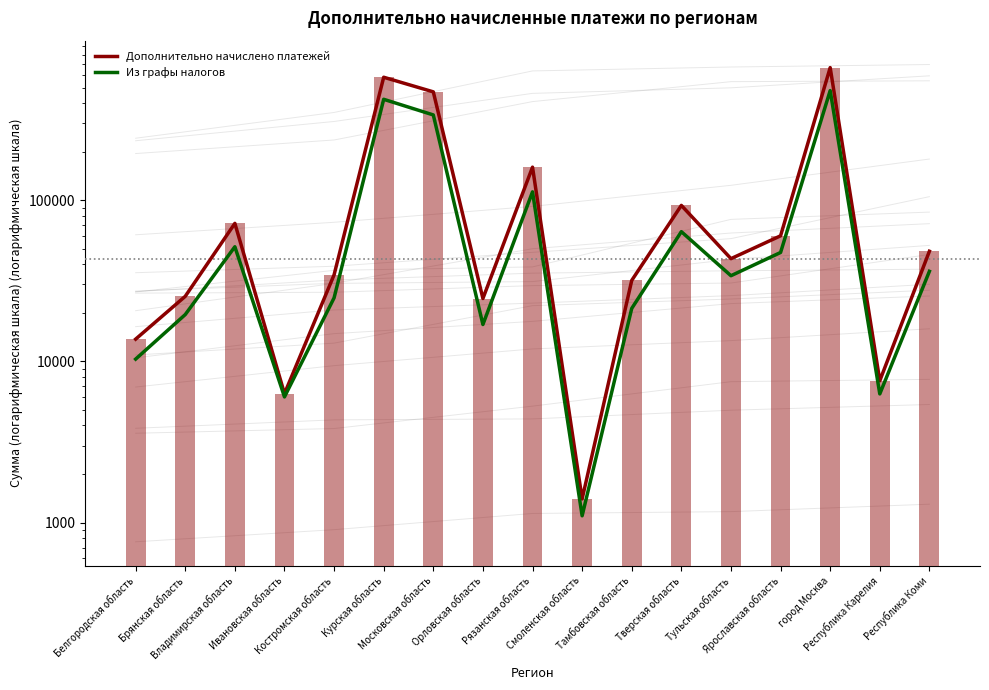

Reading left to right, what are all the values shown in this chart?

Дополнительно начислено платежей: 13737	25319	71787	6304	34420	578997	469868	24544	160263	1401	31784	92805	43367	60108	664416	7578	48209
Из графы налогов: 10327	19513	51415	6017	24771	422540	337941	16926	112624	1101	21303	63766	33986	47368	478411	6280	36189